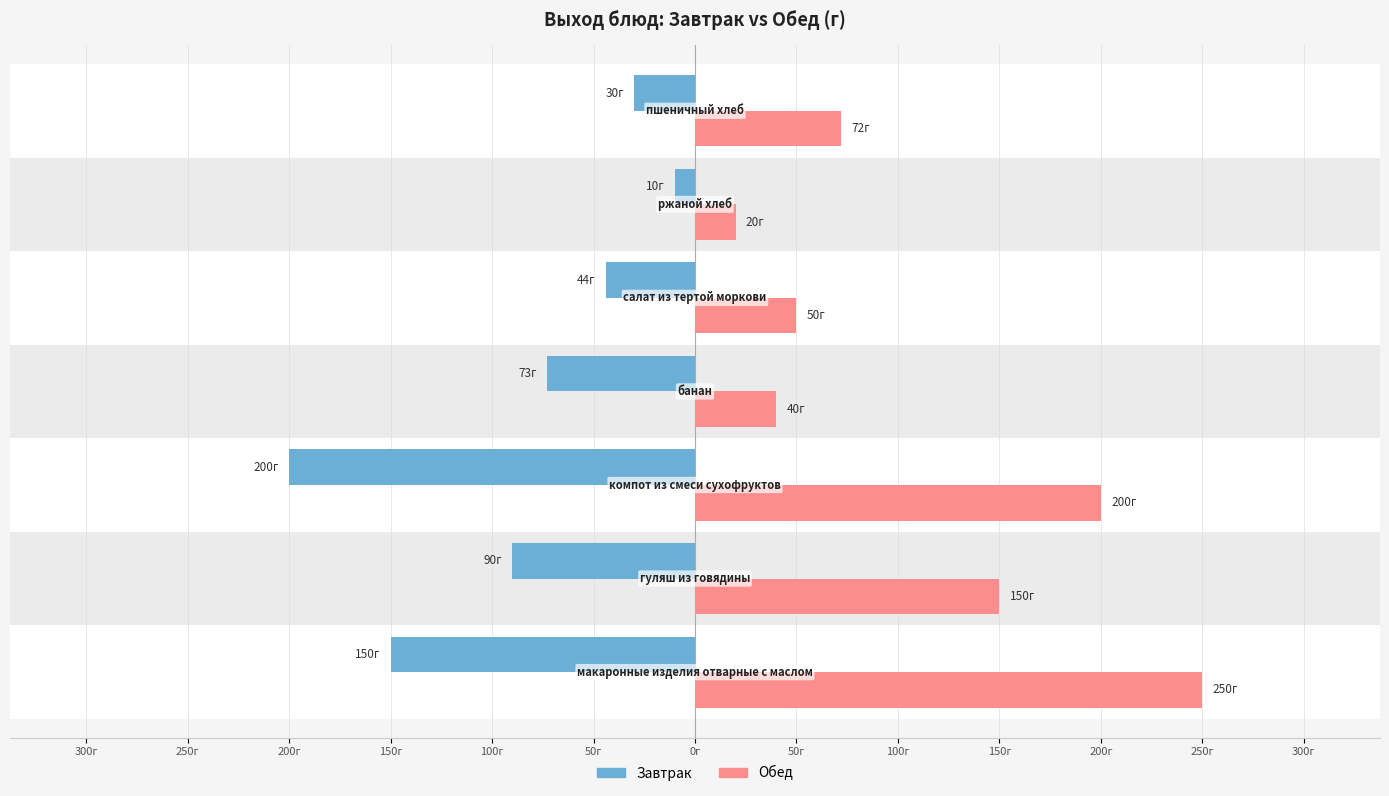

How many bars are there in each group?

2